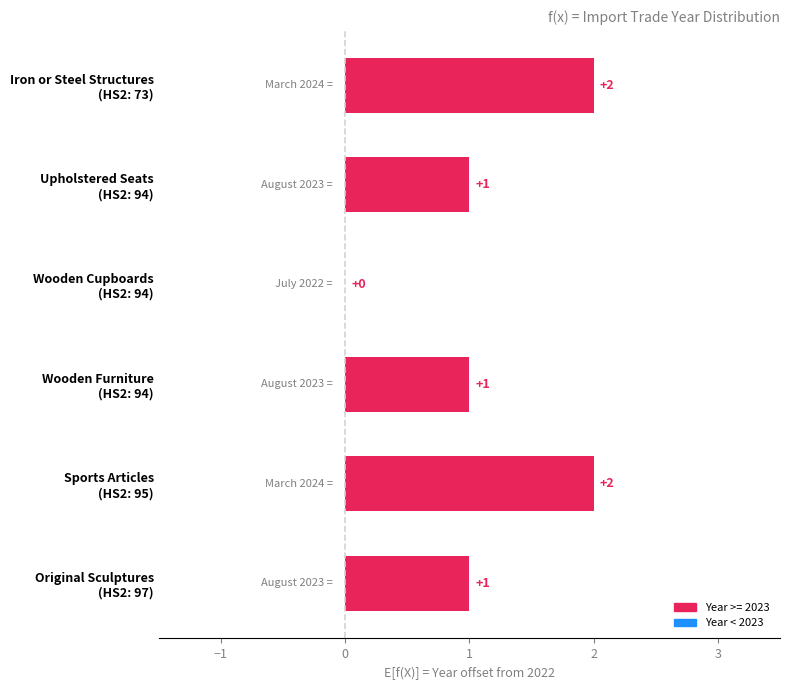

How many values are between 1 and 2?

5